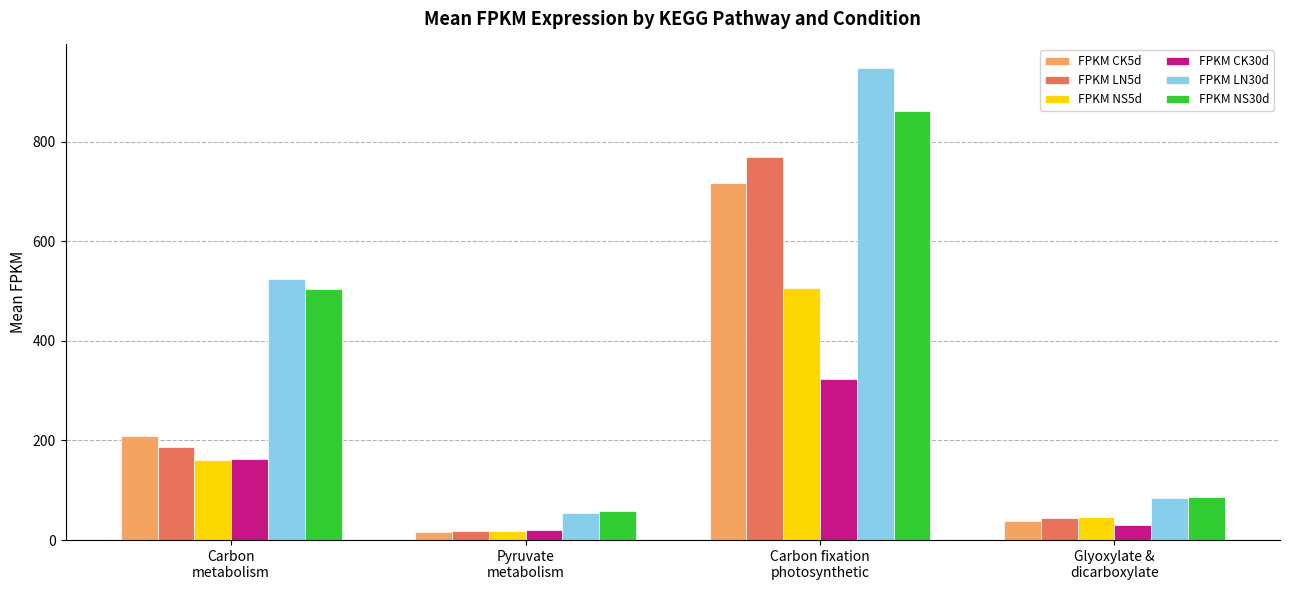

What is the minimum value for FPKM LN30d?

54.0